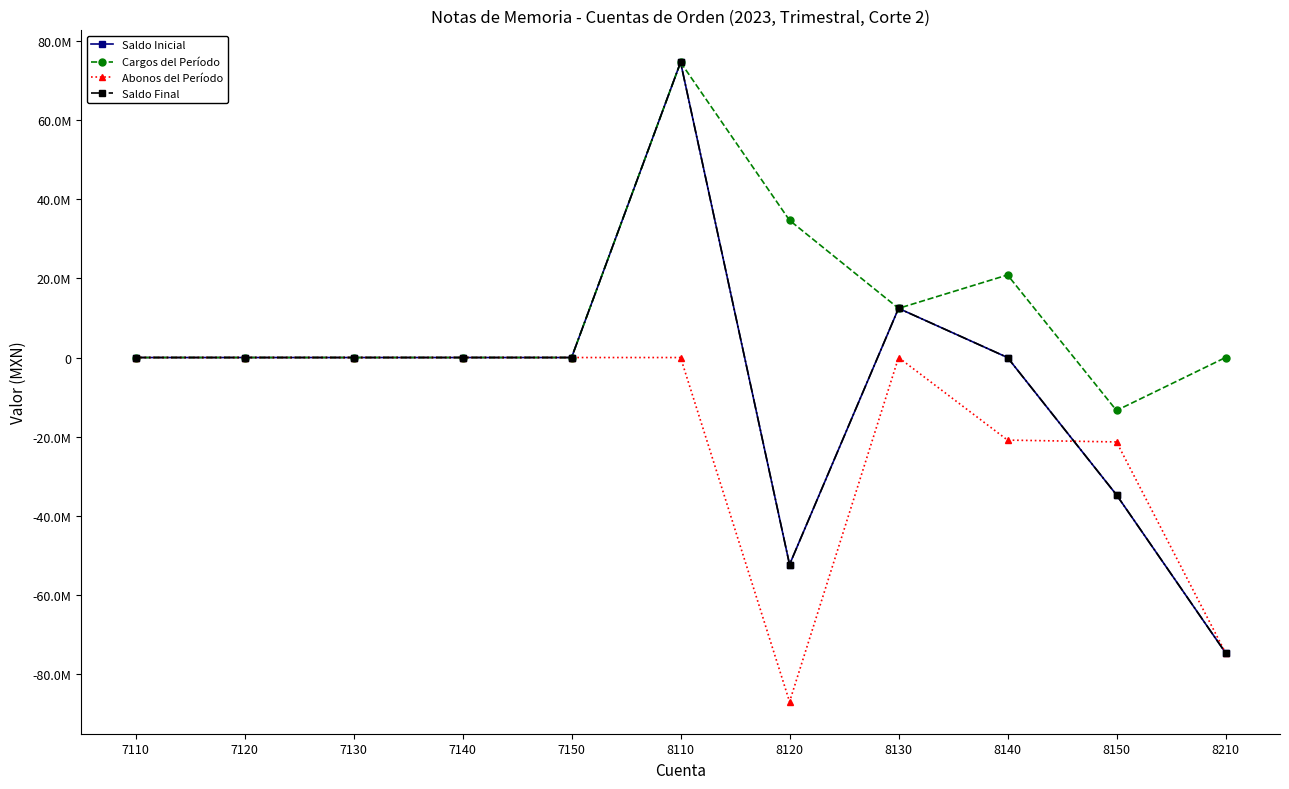

Where do Saldo Final and Abonos del Período first cross each other?

8140 and 8150